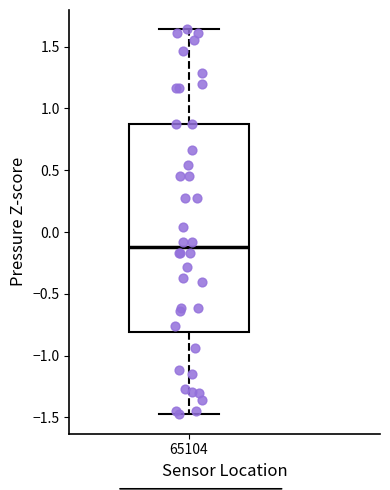

Where does the lower whisker of the box at x = 65104 end on the y-axis? The values are not printed on the chart, so give them approximately, as read against the axis.

-1.50